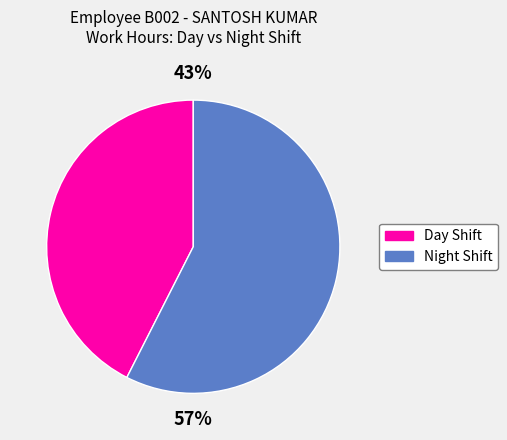

Is there a majority slice in this chart?

Yes